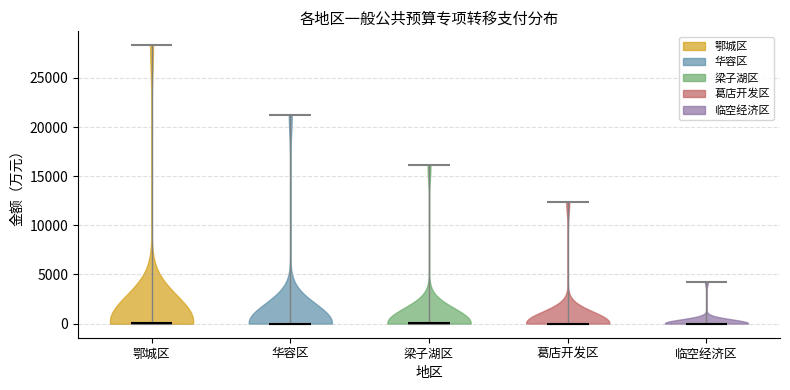

Reading left to right, read every violin against the y-axis: where its median line is, and the lowest and highest points it reaches. The values are not printed on the chart, so give them approximately, as read against the axis.

鄂城区: median line 0, lowest point 0, highest point 28500
华容区: median line 0, lowest point 0, highest point 21000
梁子湖区: median line 0, lowest point 0, highest point 16000
葛店开发区: median line 0, lowest point 0, highest point 12500
临空经济区: median line 0, lowest point 0, highest point 4500